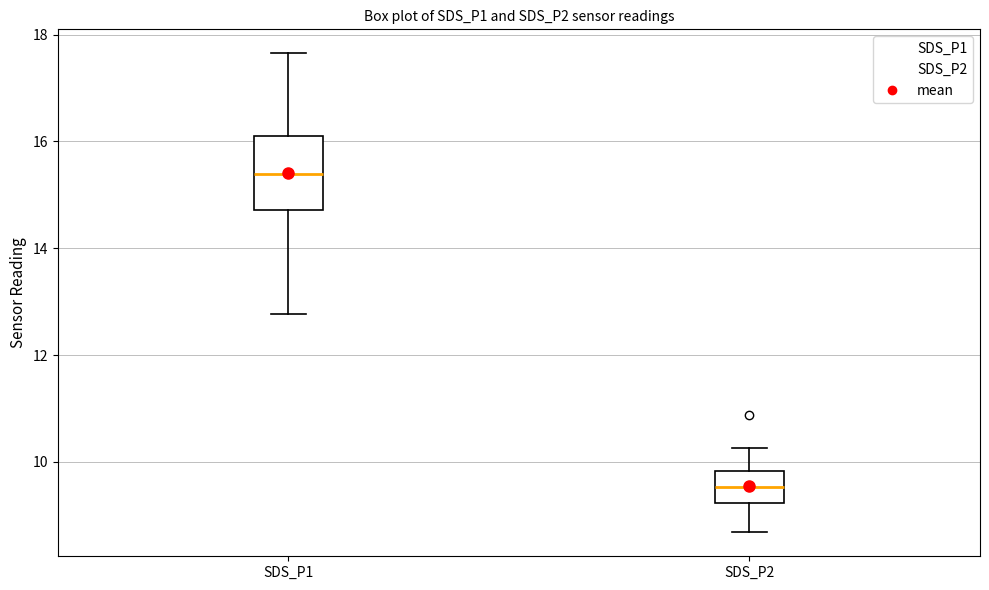

Reading left to right, read every box against the y-axis: the position of its median line, the range the box covers, and the ends of its whiskers. The values are not printed on the chart, so give them approximately, as read against the axis.

SDS_P1: median 15.4, box 14.8 to 16.0, whiskers 12.8 to 17.6
SDS_P2: median 9.6, box 9.2 to 9.8, whiskers 8.6 to 10.2